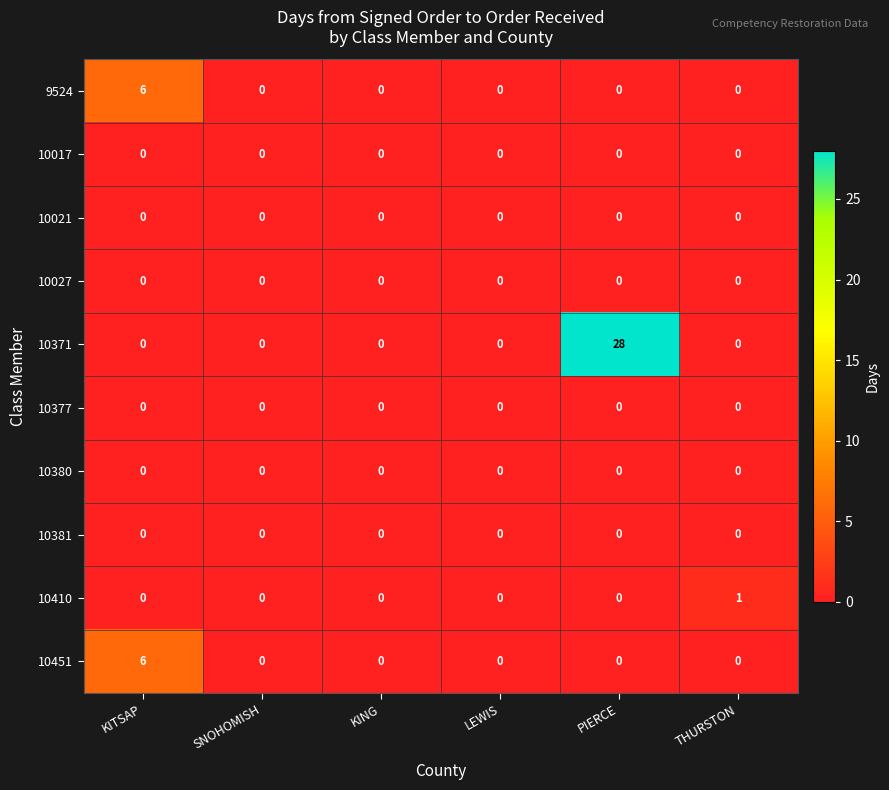

Count the 10451 values in the range 0 to 1.

5